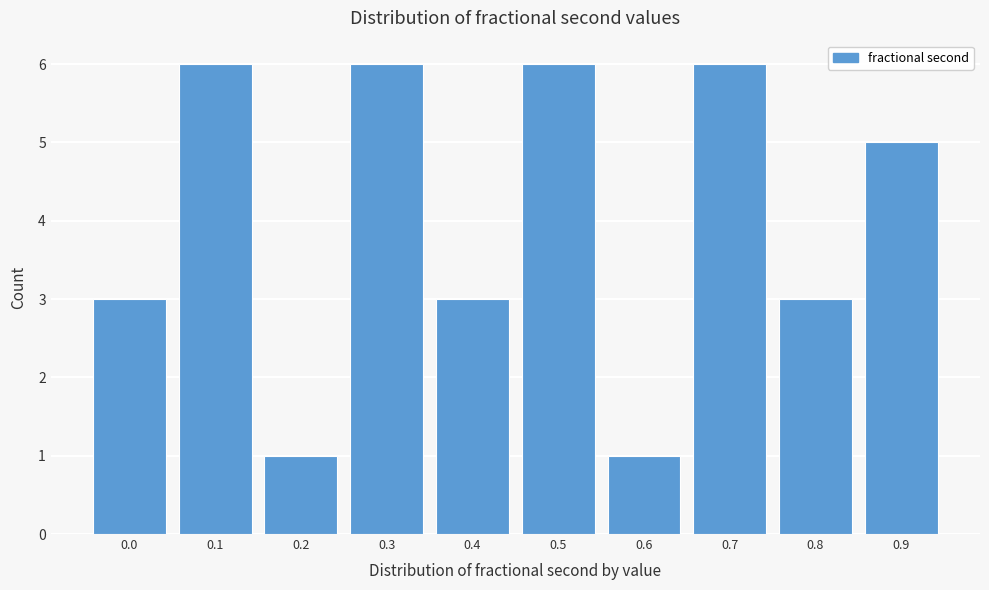

Reading left to right, list all the values displayed in this chart.

3	6	1	6	3	6	1	6	3	5